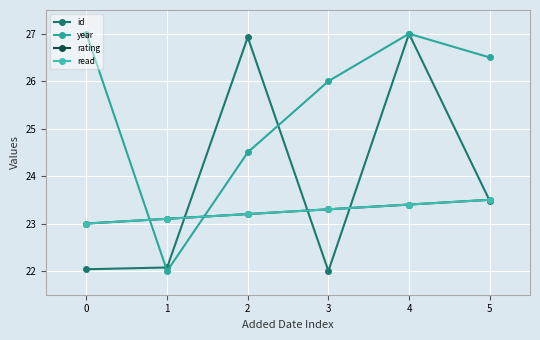

Where does the id series first go above 23?

2